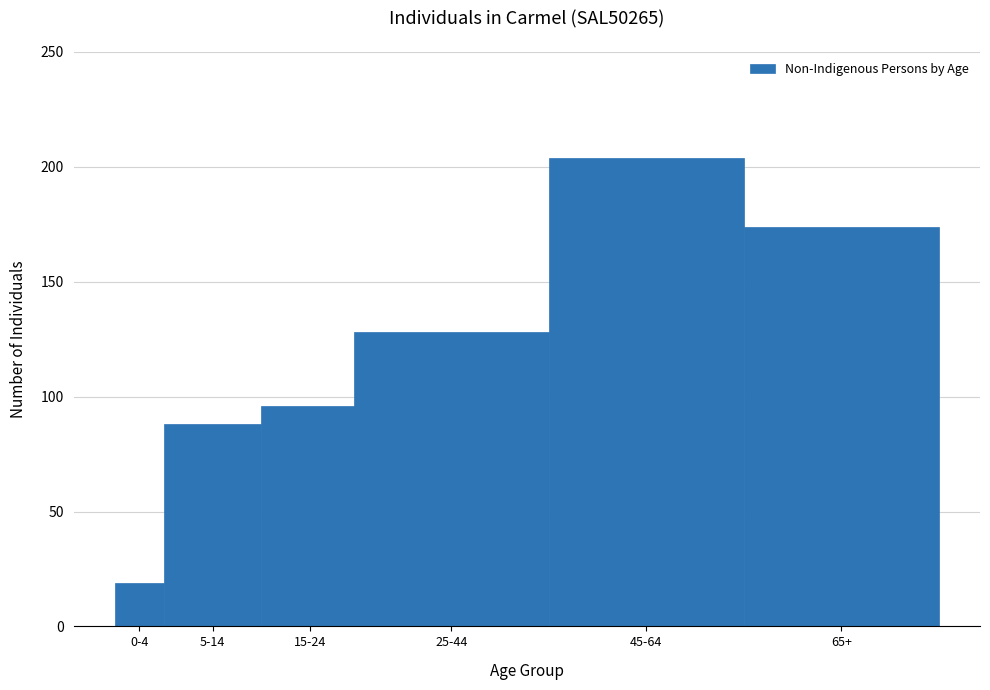

Reading right to left, what are all the values shown in this chart?

65+=174	45-64=204	25-44=128	15-24=96	5-14=88	0-4=19